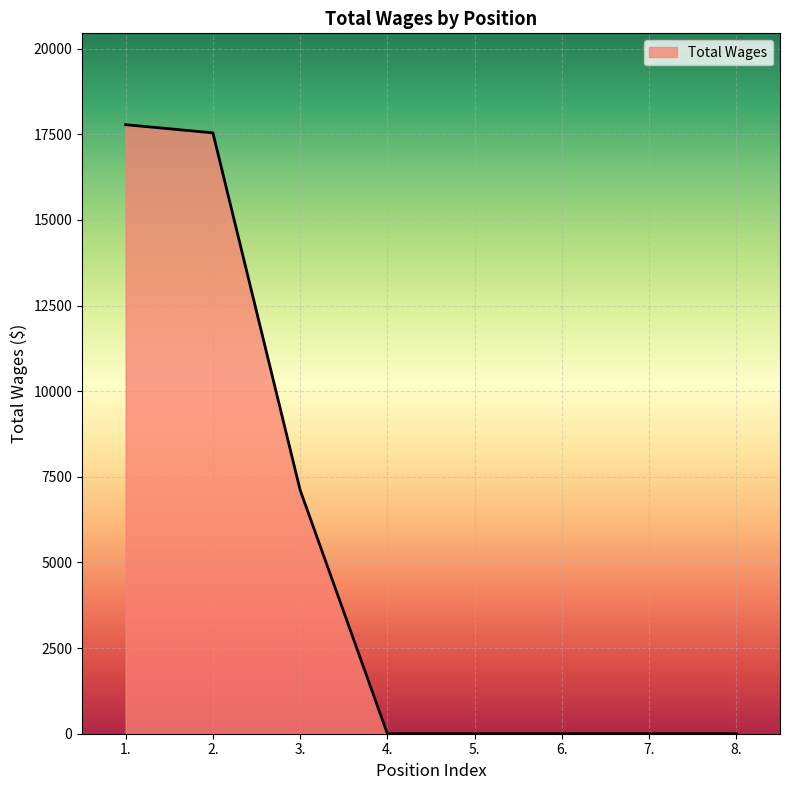

Reading left to right, list all the values displayed in this chart.

17778	17540	7112	0	0	0	0	0